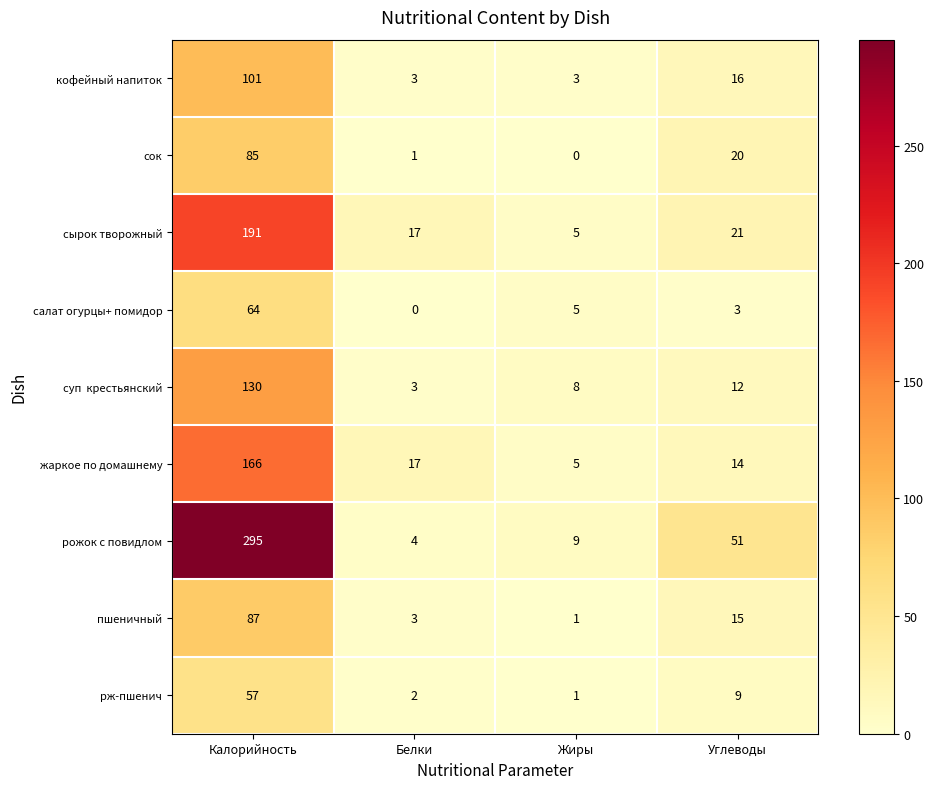

Which series has the largest total across all categories?

рожок с повидлом